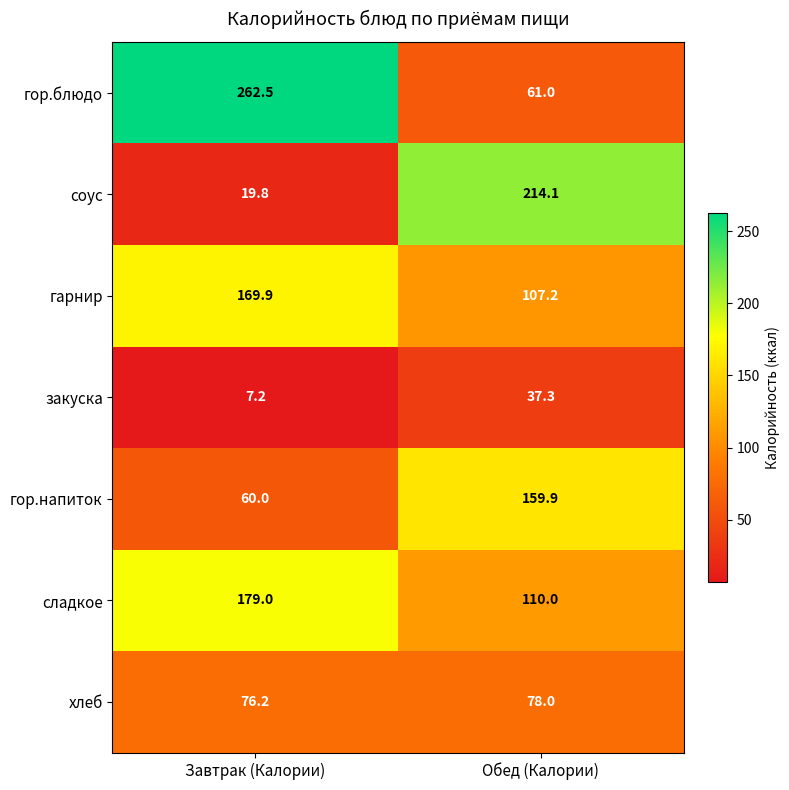

What is the difference between the maximum and minimum values in the гор.напиток series?

99.9